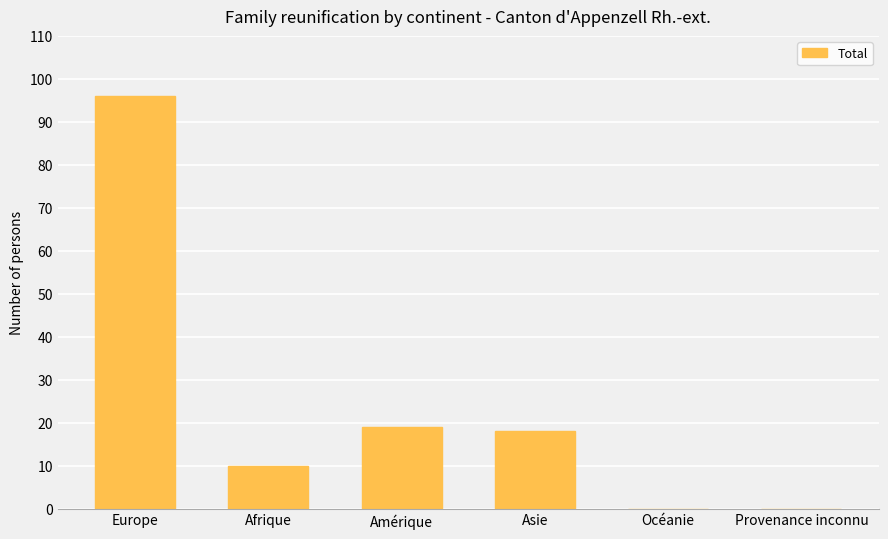

What is the change in value from Asie to Provenance inconnu?

-18